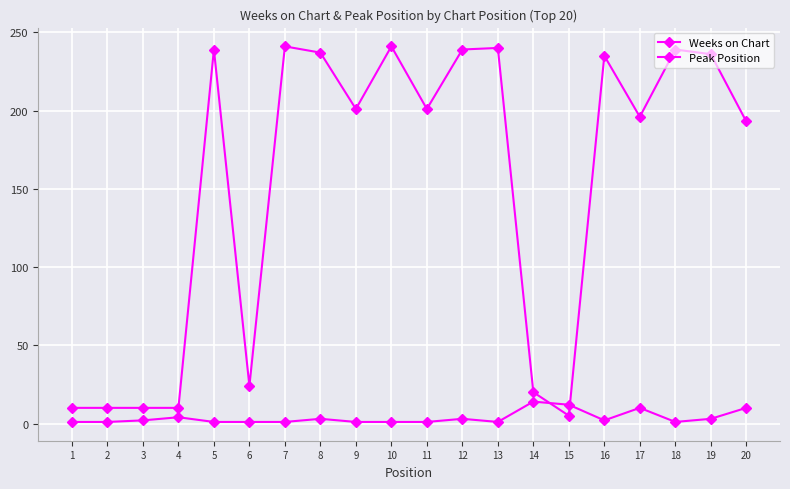

True or false: Peak Position and Weeks on Chart intersect in this chart.

True